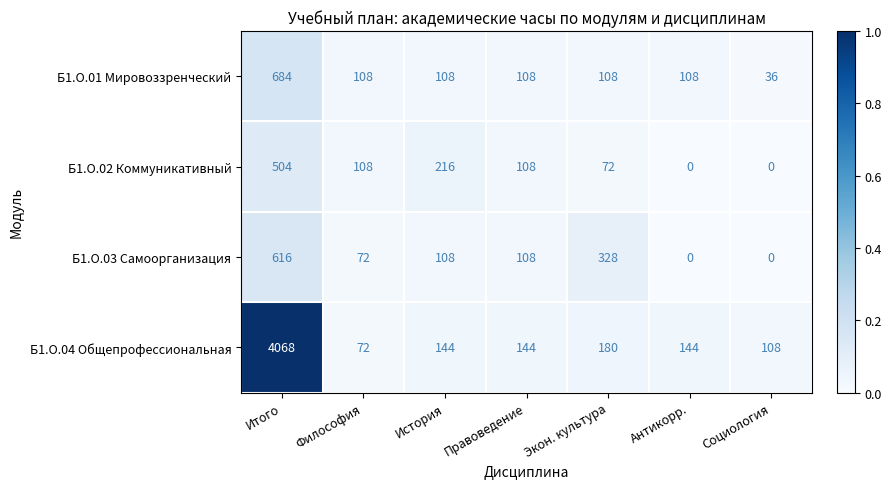

What is the maximum value shown in the chart?

4068